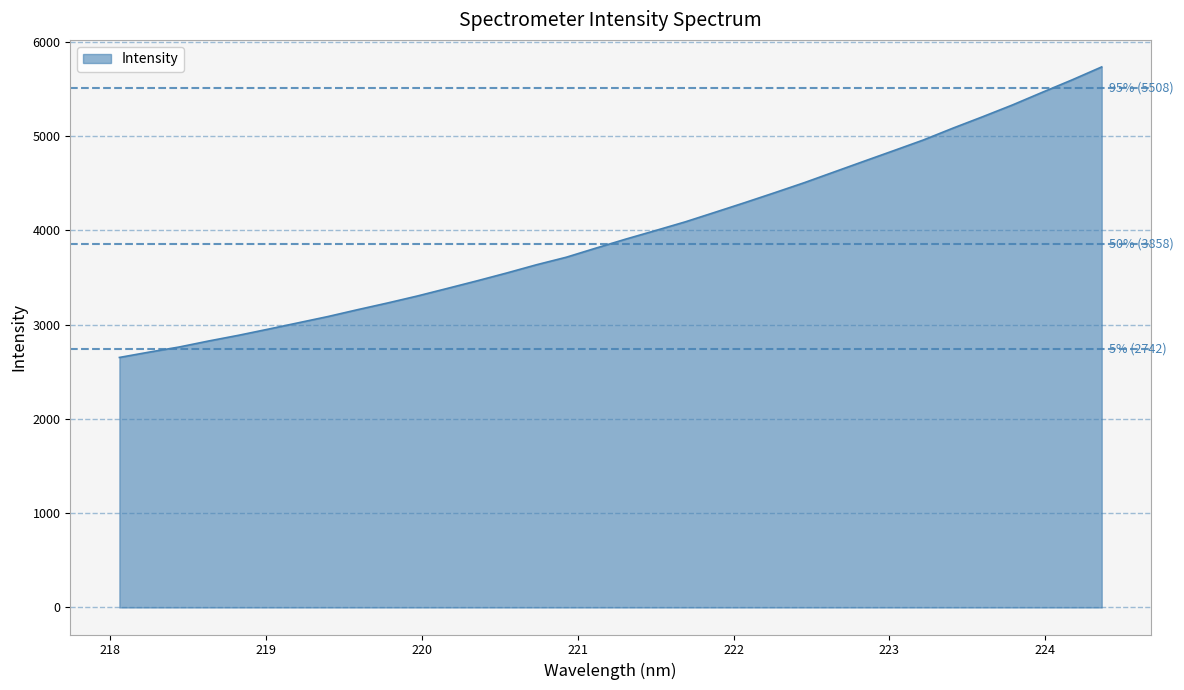

What is the difference between the maximum and minimum values?

3080.3